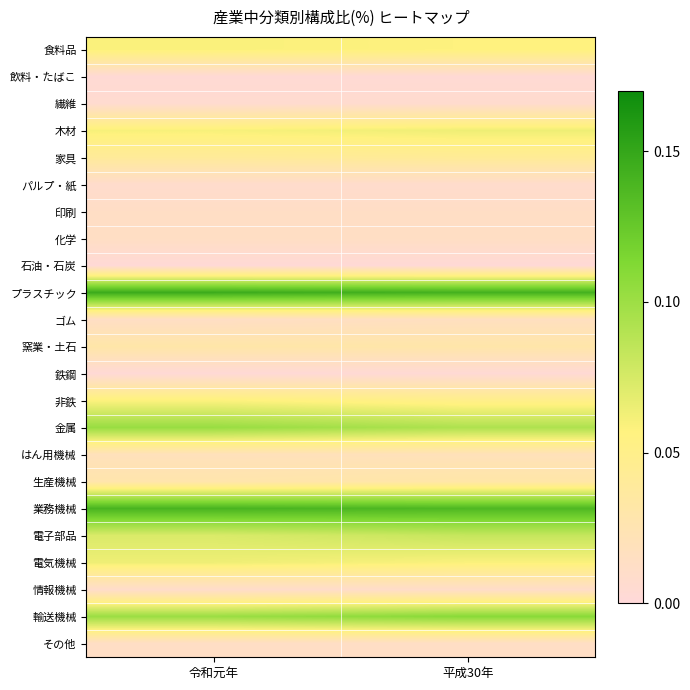

Reading left to right, list all the values displayed in this chart.

食料品: 令和元年=0.1	平成30年=0.1
飲料・たばこ: 令和元年=0.0	平成30年=0.0
繊維: 令和元年=0.0	平成30年=0.0
木材: 令和元年=0.1	平成30年=0.1
家具: 令和元年=0.0	平成30年=0.0
パルプ・紙: 令和元年=0.0	平成30年=0.0
印刷: 令和元年=0.0	平成30年=0.0
化学: 令和元年=0.0	平成30年=0.0
石油・石炭: 令和元年=0.0	平成30年=0.0
プラスチック: 令和元年=0.1	平成30年=0.1
ゴム: 令和元年=0.0	平成30年=0.0
窯業・土石: 令和元年=0.0	平成30年=0.0
鉄鋼: 令和元年=0.0	平成30年=0.0
非鉄: 令和元年=0.1	平成30年=0.1
金属: 令和元年=0.1	平成30年=0.1
はん用機械: 令和元年=0.0	平成30年=0.0
生産機械: 令和元年=0.0	平成30年=0.0
業務機械: 令和元年=0.1	平成30年=0.1
電子部品: 令和元年=0.1	平成30年=0.1
電気機械: 令和元年=0.1	平成30年=0.1
情報機械: 令和元年=0.0	平成30年=0.0
輸送機械: 令和元年=0.1	平成30年=0.1
その他: 令和元年=0.0	平成30年=0.0